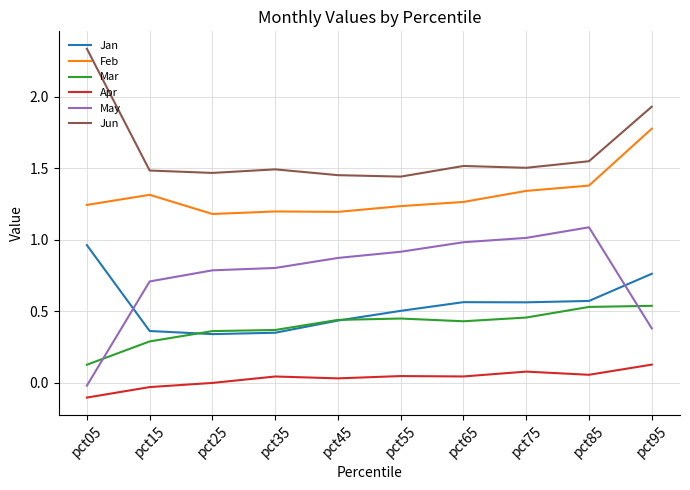

Count the number of categories in the chart.

10